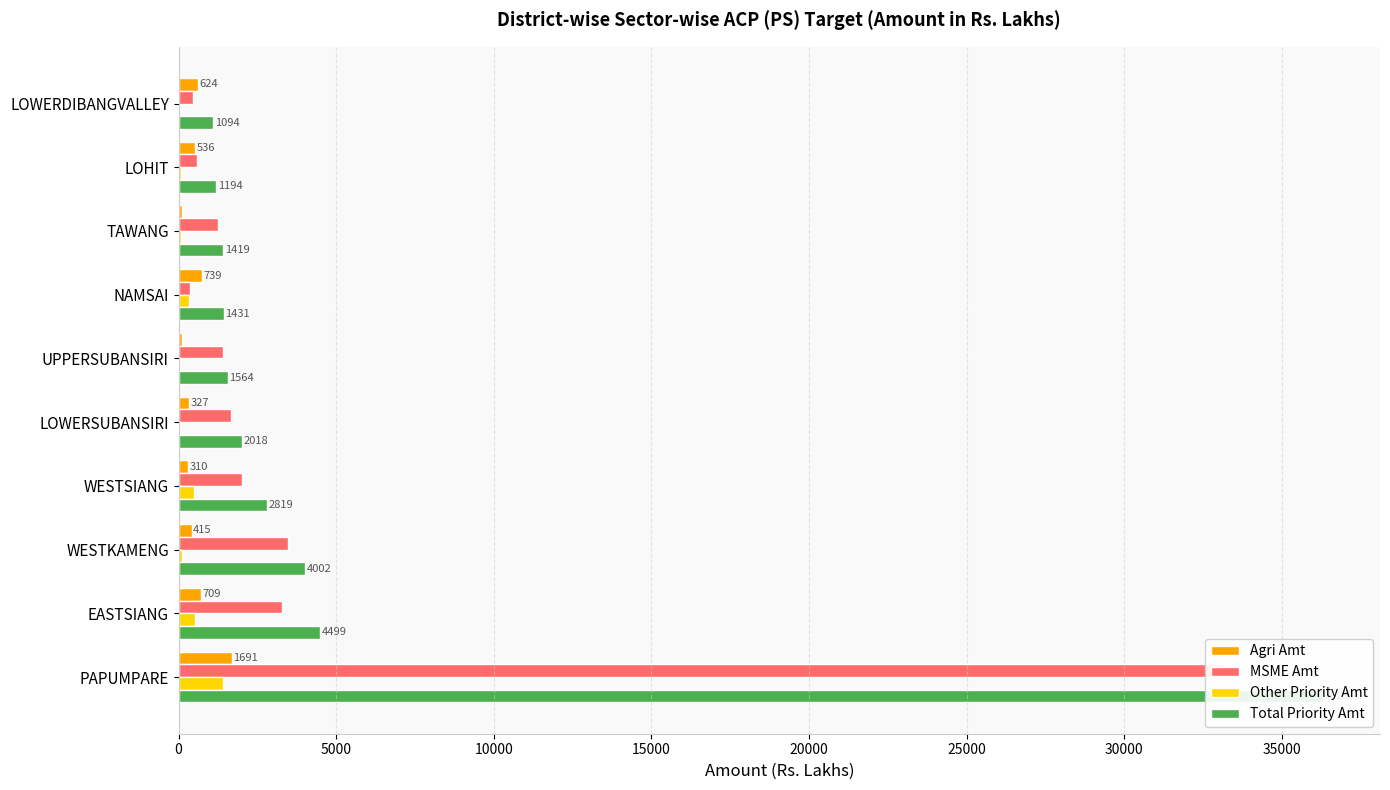

What is the value of the Other Priority Amt bar at the 7th from the left?

329.0